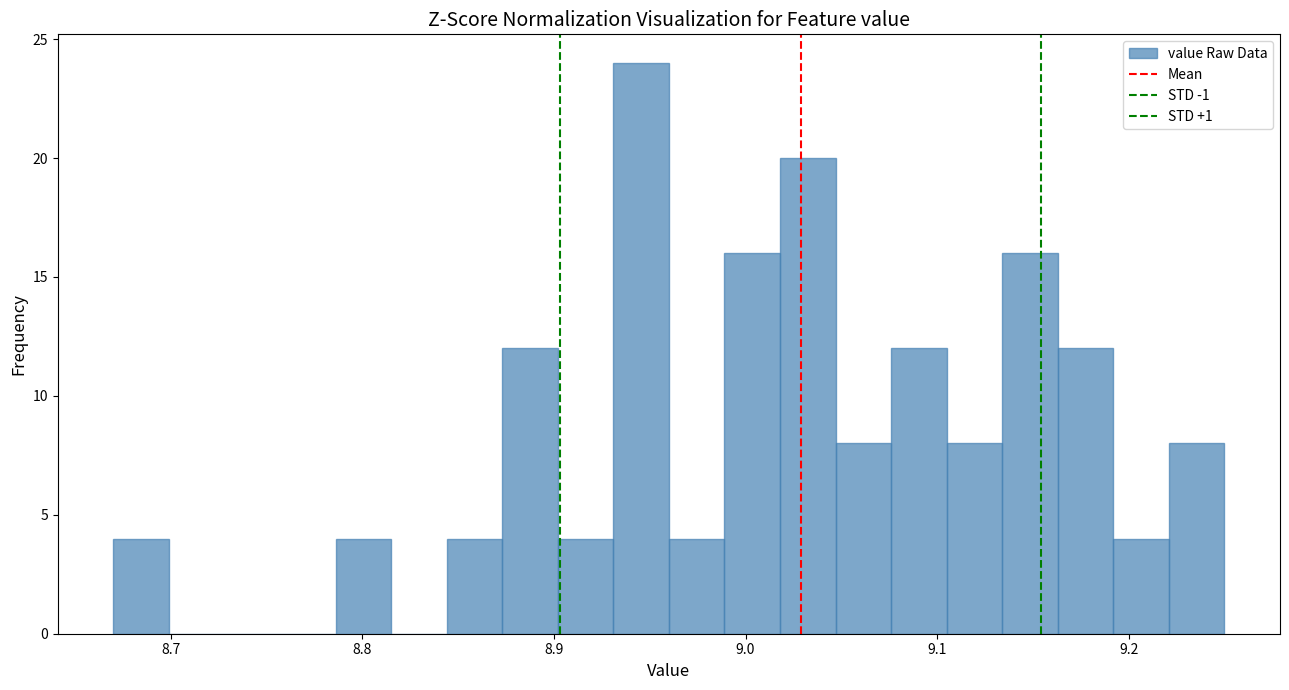

Around what value on the x-axis is the tallest bar? Give the approximate position of its centre, as read against the axis.

8.95